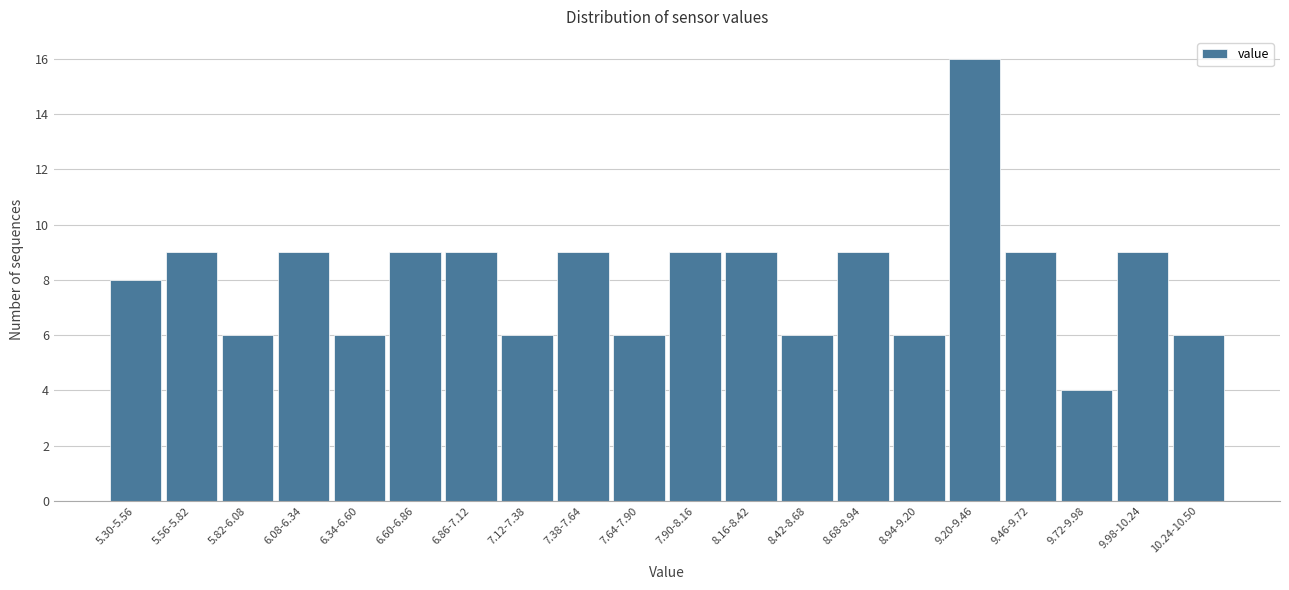

Reading left to right, list all the values displayed in this chart.

8	9	6	9	6	9	9	6	9	6	9	9	6	9	6	16	9	4	9	6